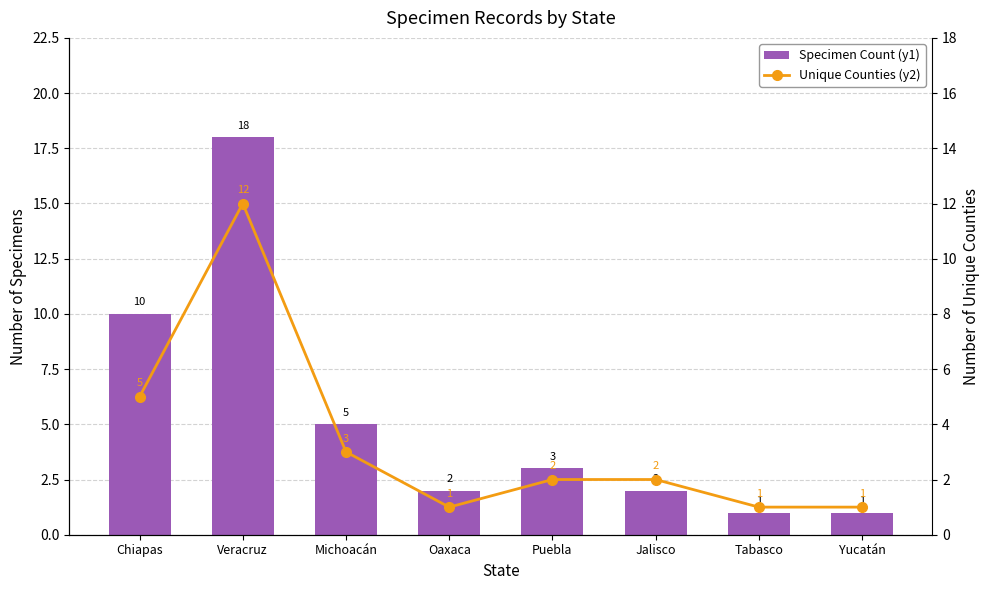

How many values in the Unique Counties (y2) series exceed 2?

3